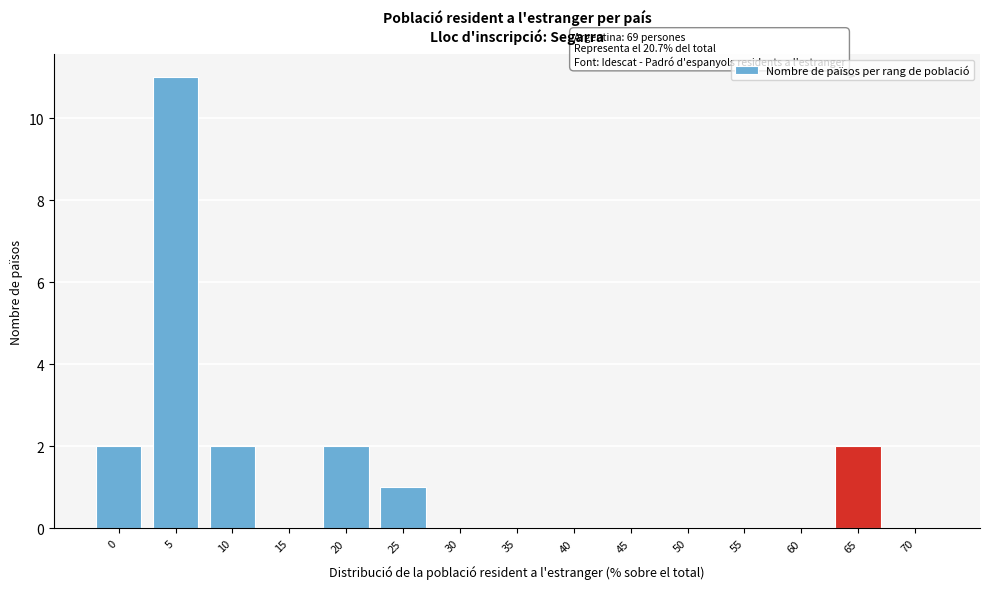

Reading right to left, list all the values displayed in this chart.

70=0	65=2	60=0	55=0	50=0	45=0	40=0	35=0	30=0	25=1	20=2	15=0	10=2	5=11	0=2